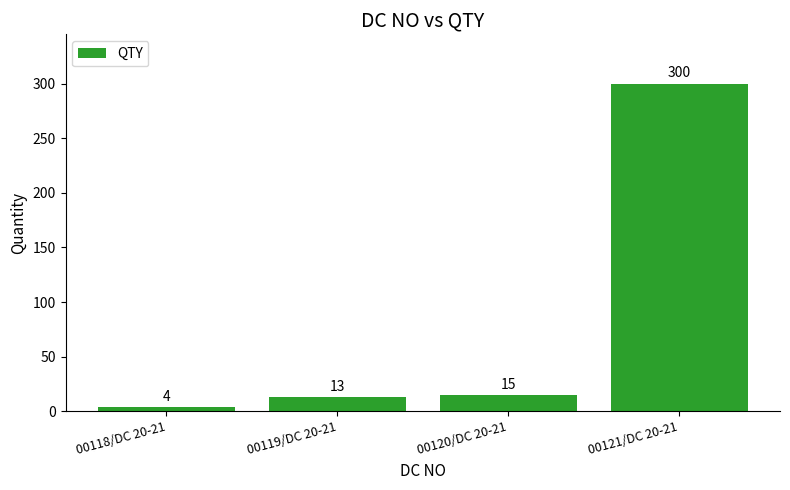

What is the ratio of the value at 00120/DC 20-21 to the value at 00119/DC 20-21?

1.2